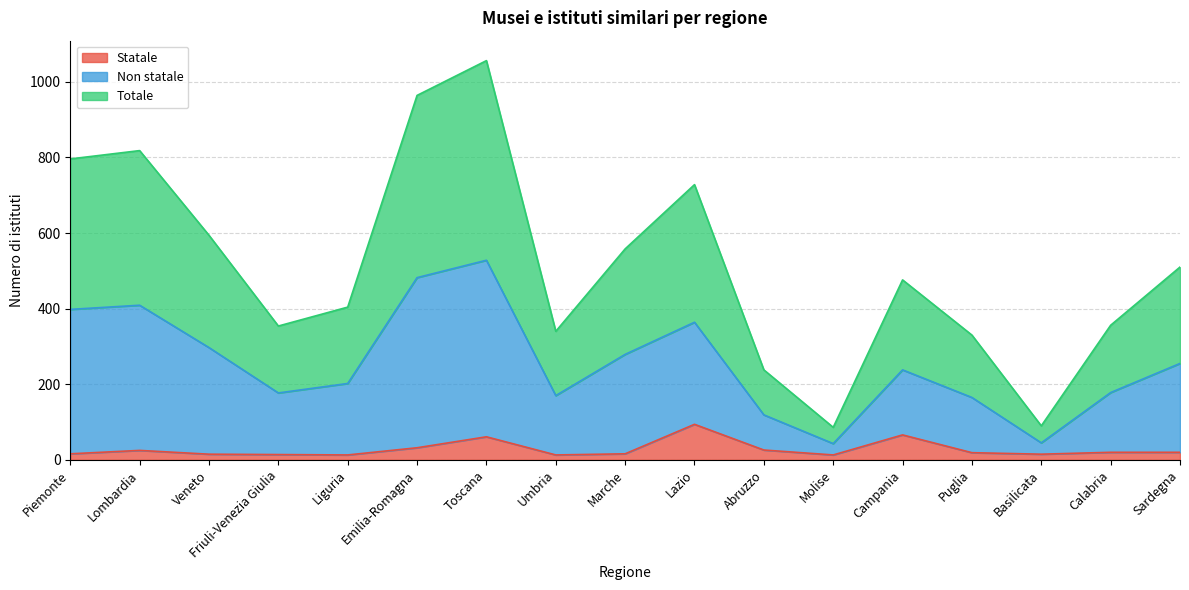

True or false: Statale and Non statale cross at least once.

False